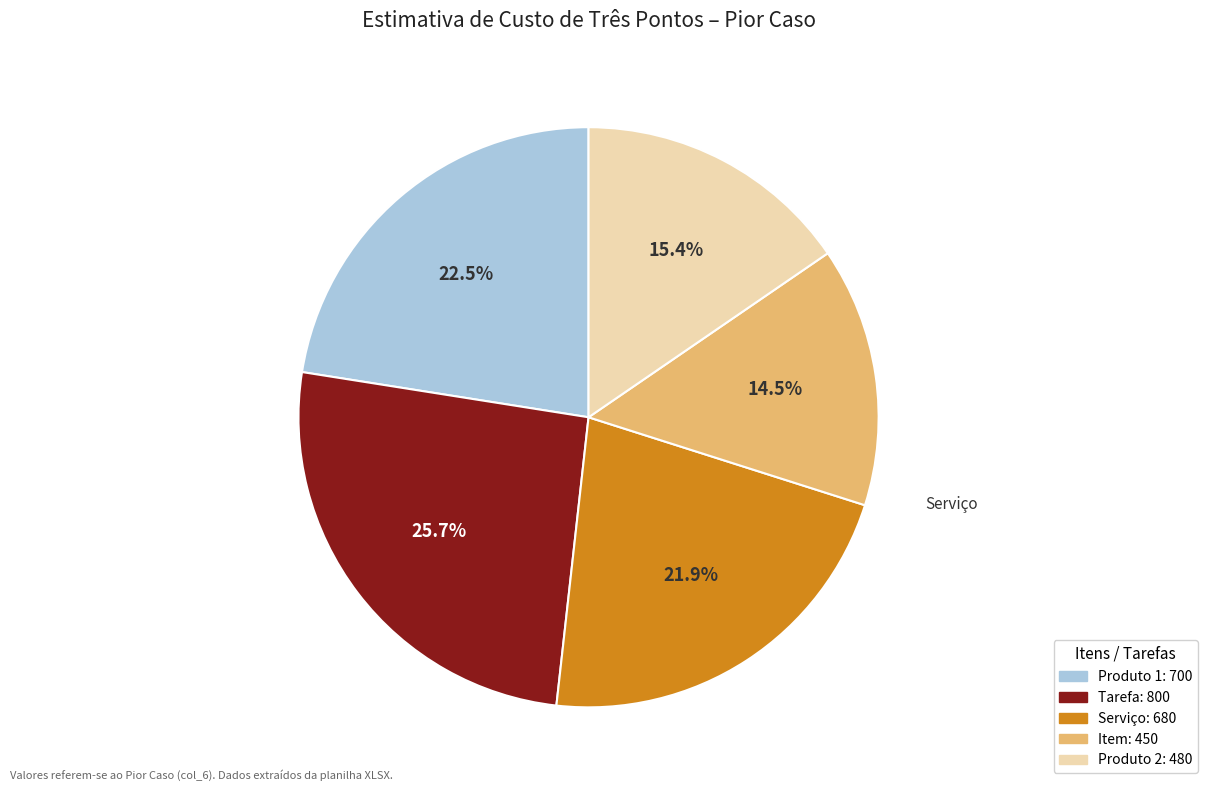

Does any single category account for the majority?

No